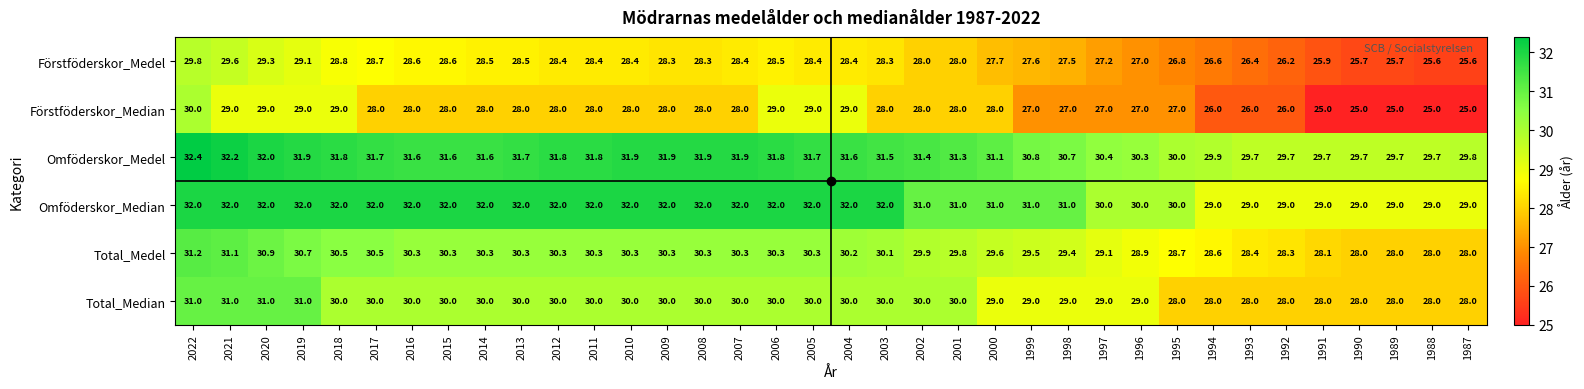

Rank the series at 1992 from lowest to highest value.

Förstföderskor_Median, Förstföderskor_Medel, Total_Median, Total_Medel, Omföderskor_Median, Omföderskor_Medel